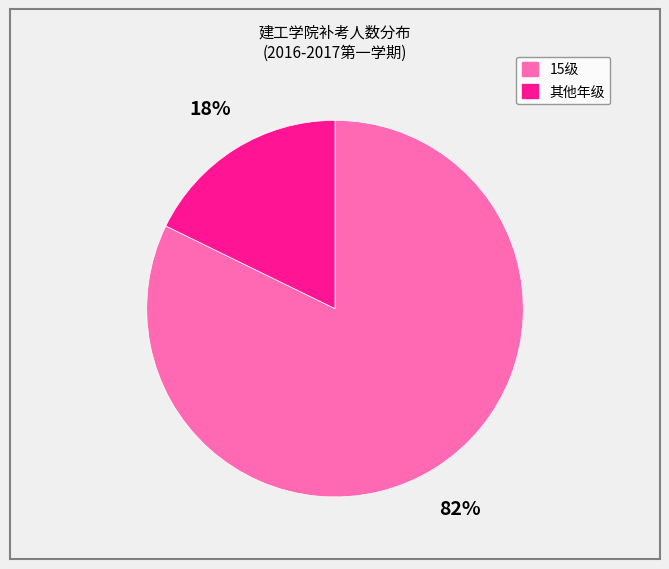

Rank the categories by value from highest to lowest.

15级, 其他年级